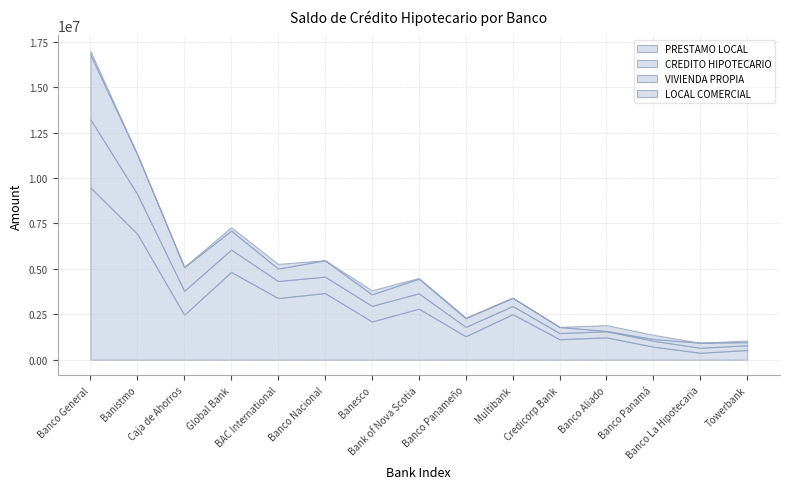

True or false: PRESTAMO LOCAL has more than 1 interior local peaks.

True